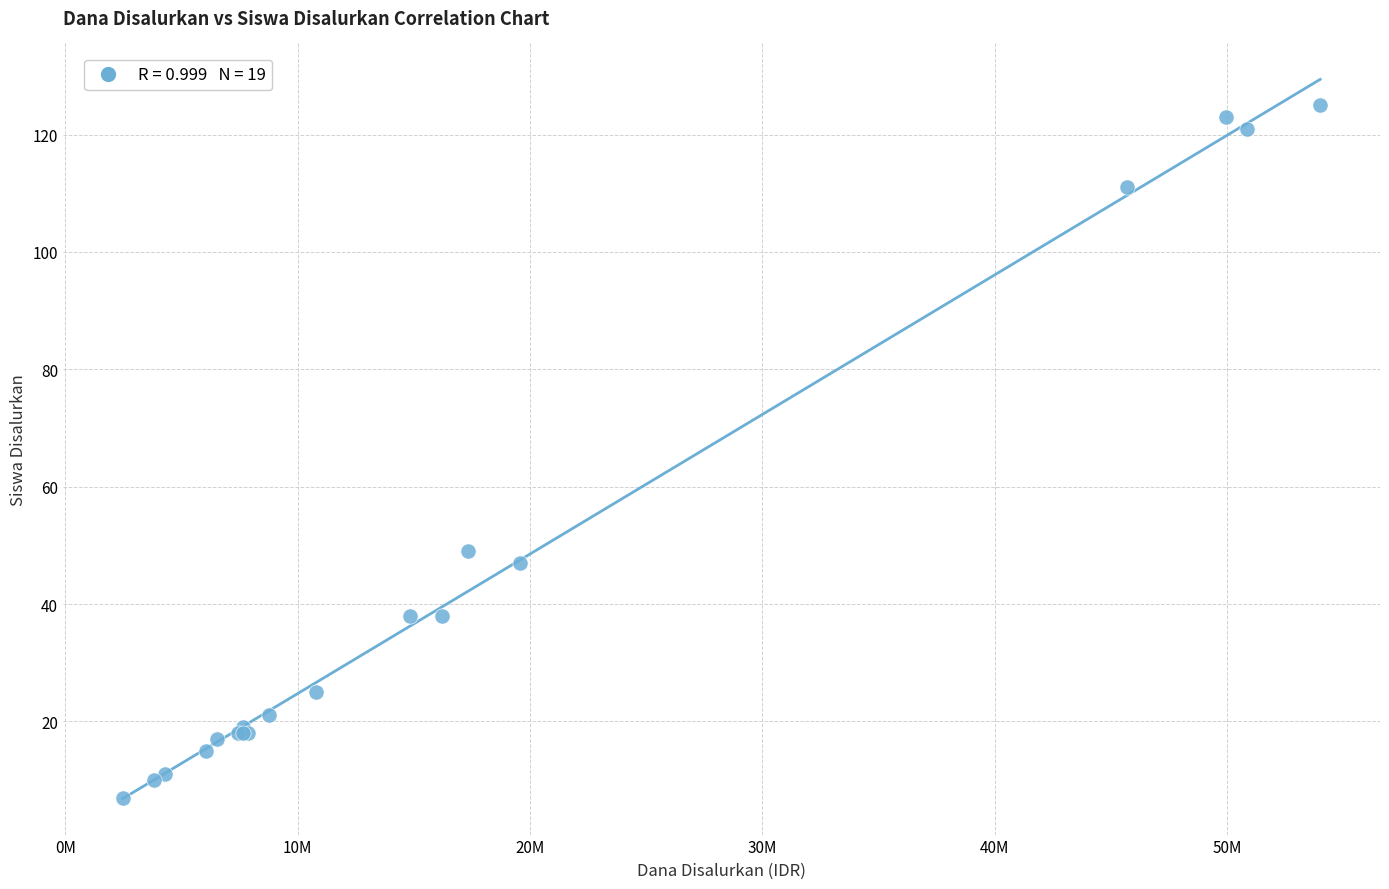

What Y value in the scatter plot is closest to 66?

49